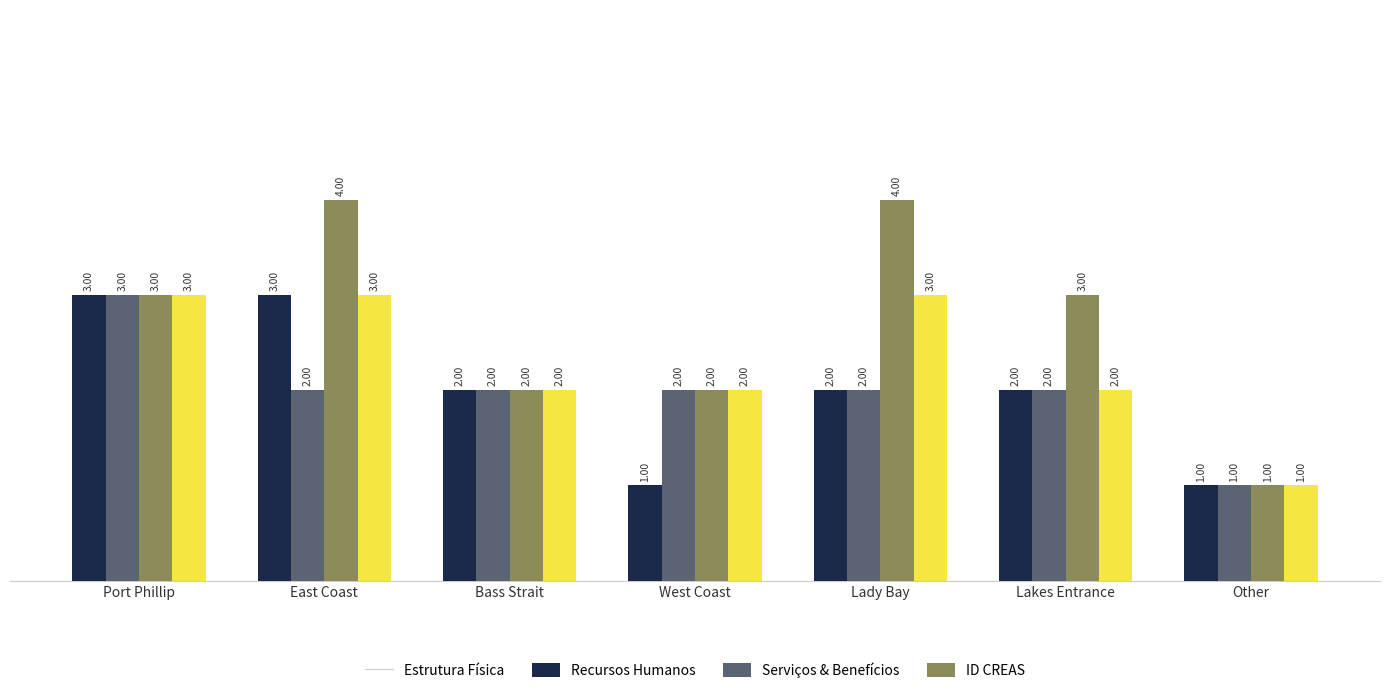

At which label does ID CREAS first exceed 2?

Port Phillip